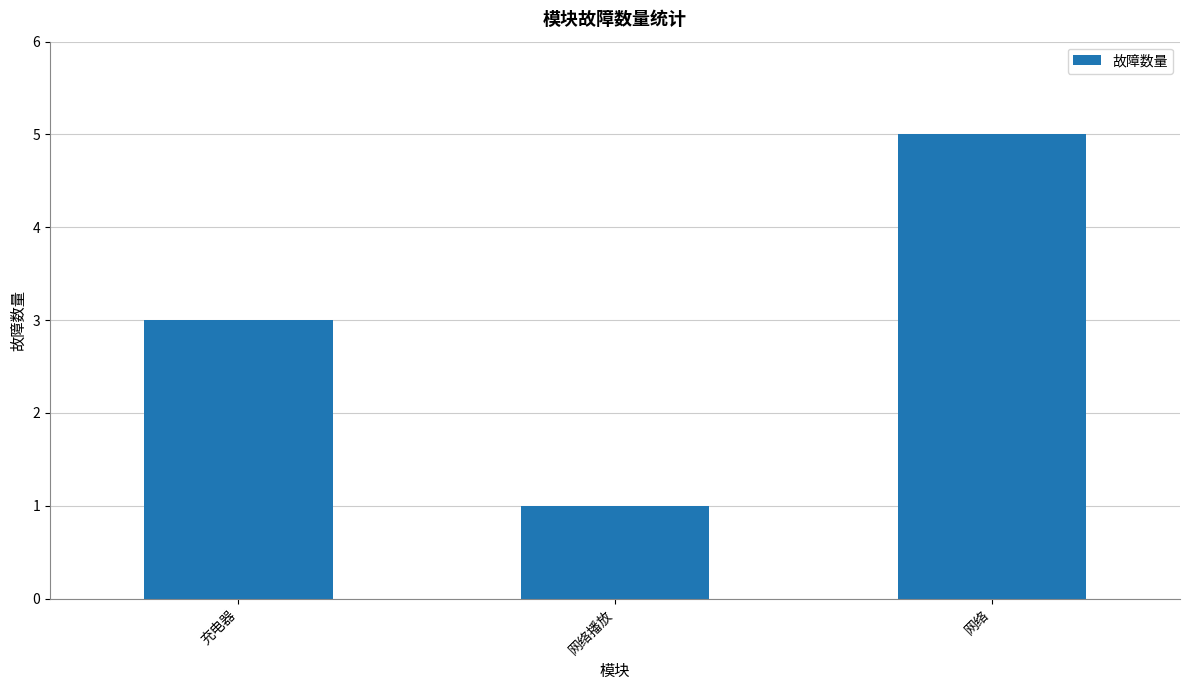

Reading right to left, transcribe all the data shown in this chart.

网络=5	网络播放=1	充电器=3